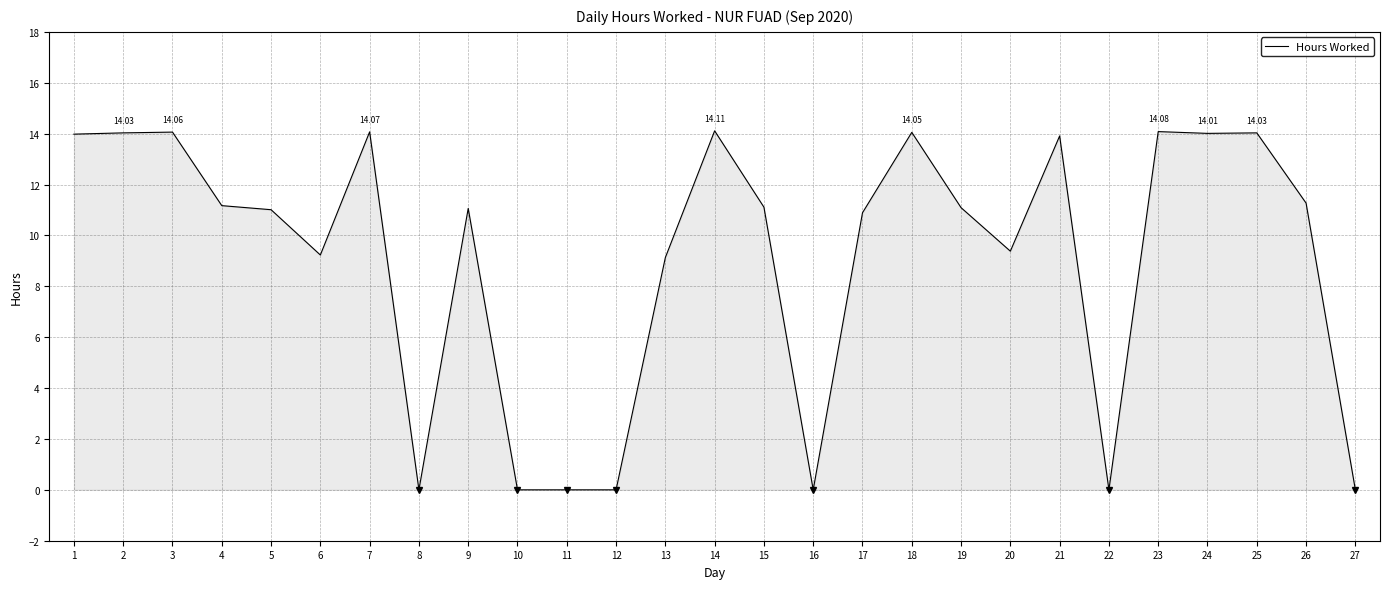

What is the average value?

9.1